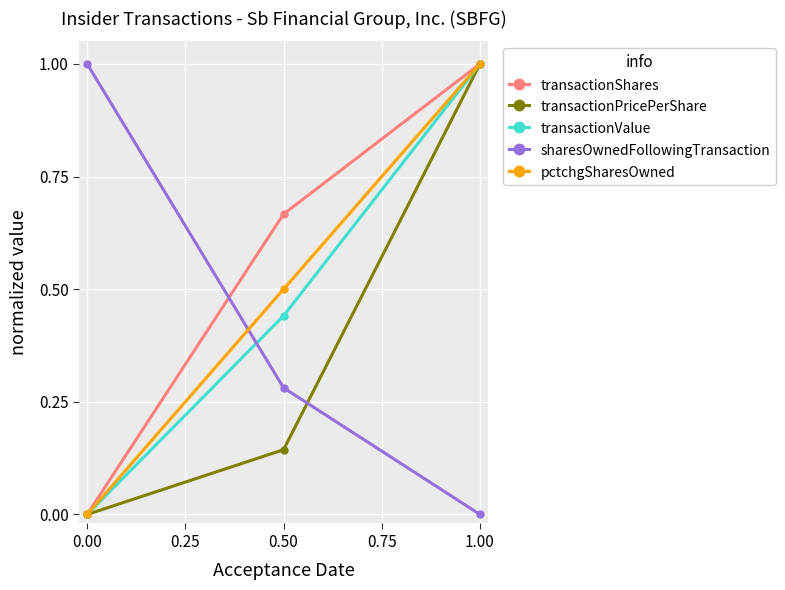

The sharesOwnedFollowingTransaction series shows 0.3 at 0.00. True or false?

False